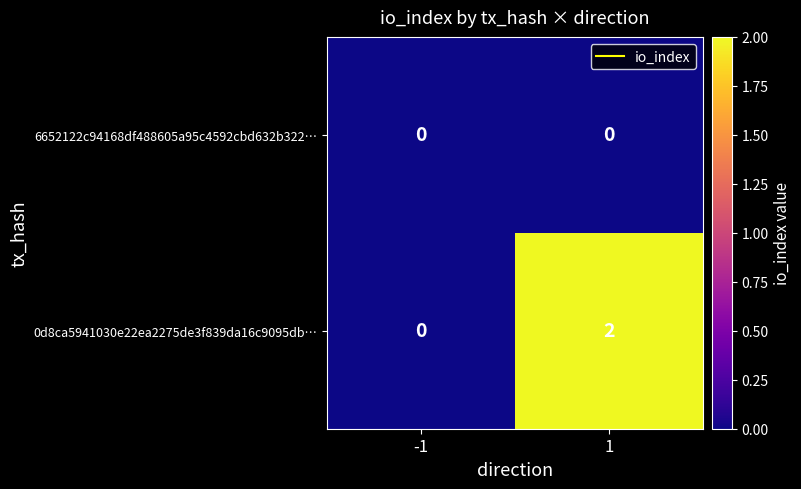

Reading right to left, extract all data points from this chart.

6652122c94168df488605a95c4592cbd632b322…: 1=0	-1=0
0d8ca5941030e22ea2275de3f839da16c9095db…: 1=2	-1=0